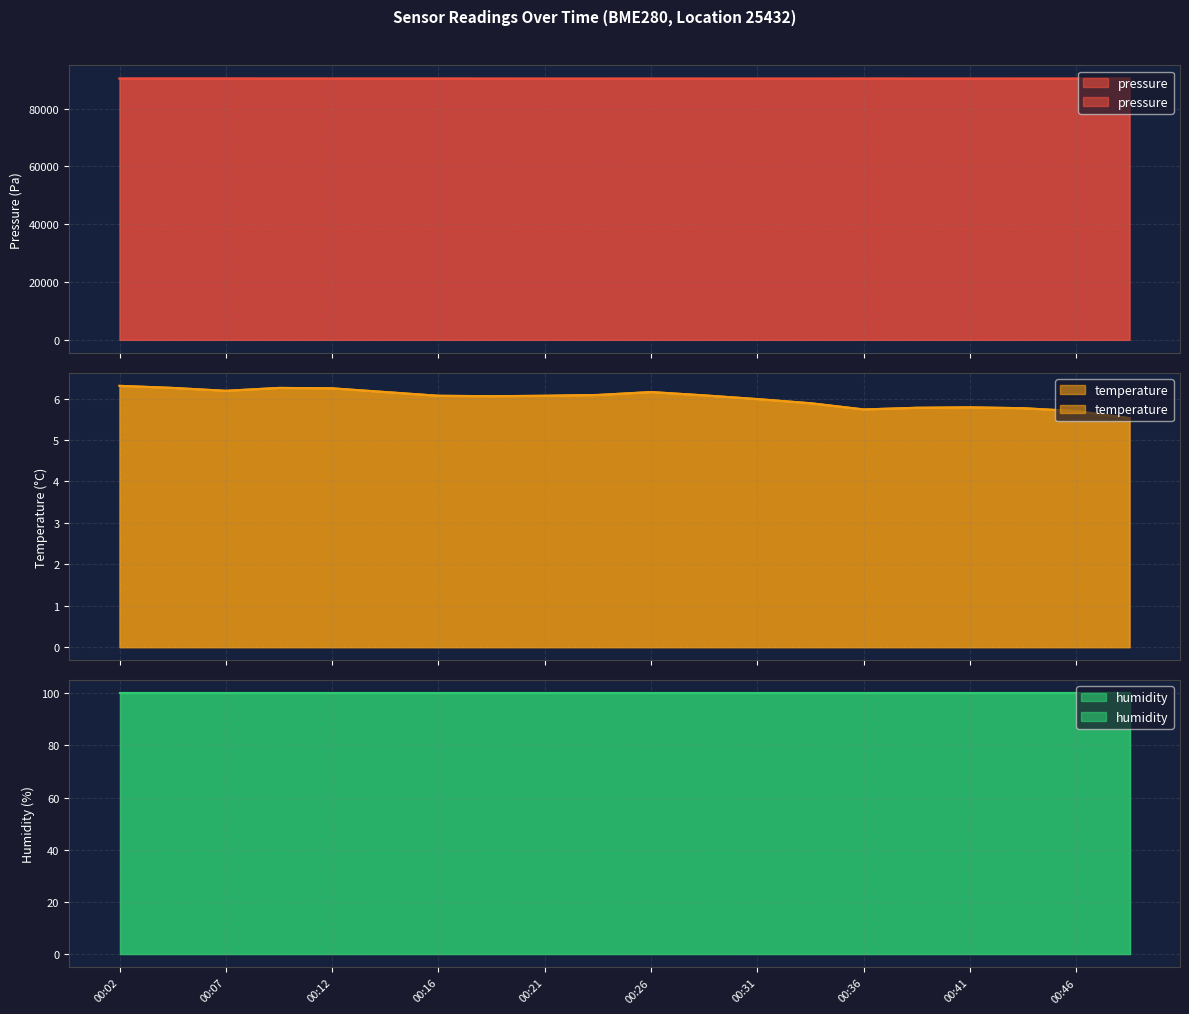

What is the sum of the temperature values at 00:21 and 00:43?

11.8